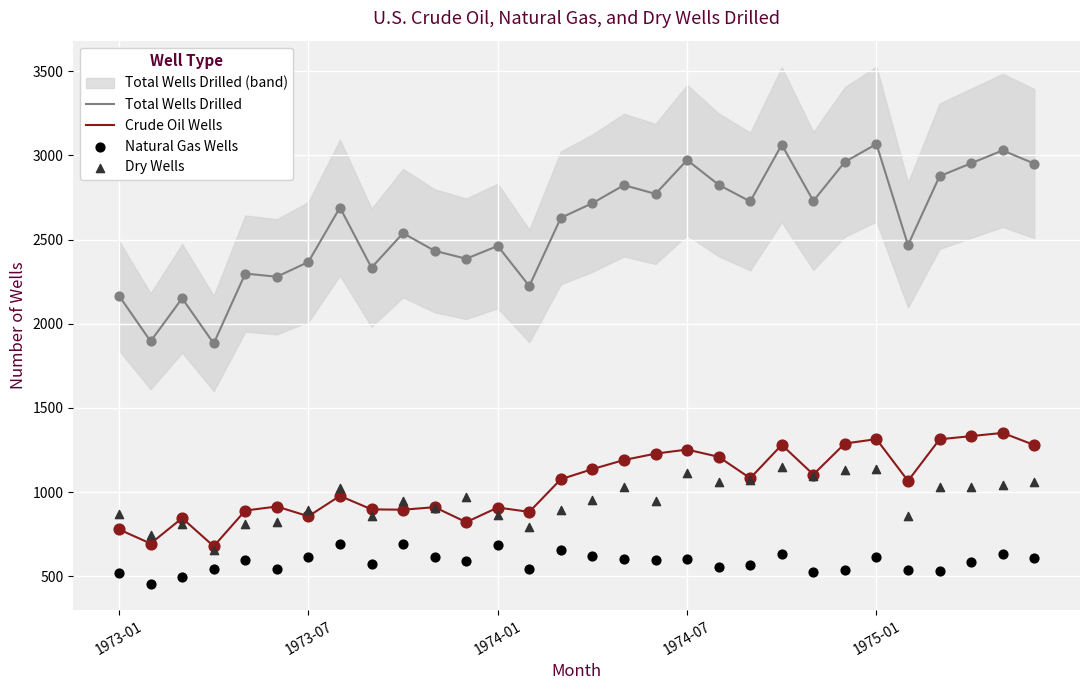

Which series has the widest spread of Y values?

Total Wells Drilled